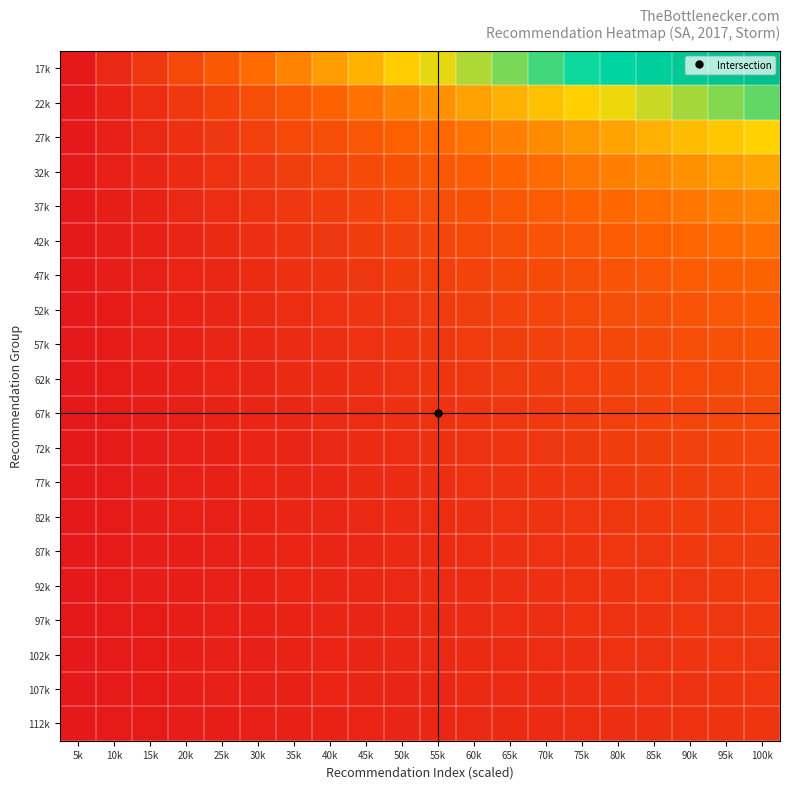

Count the number of categories in the chart.

20